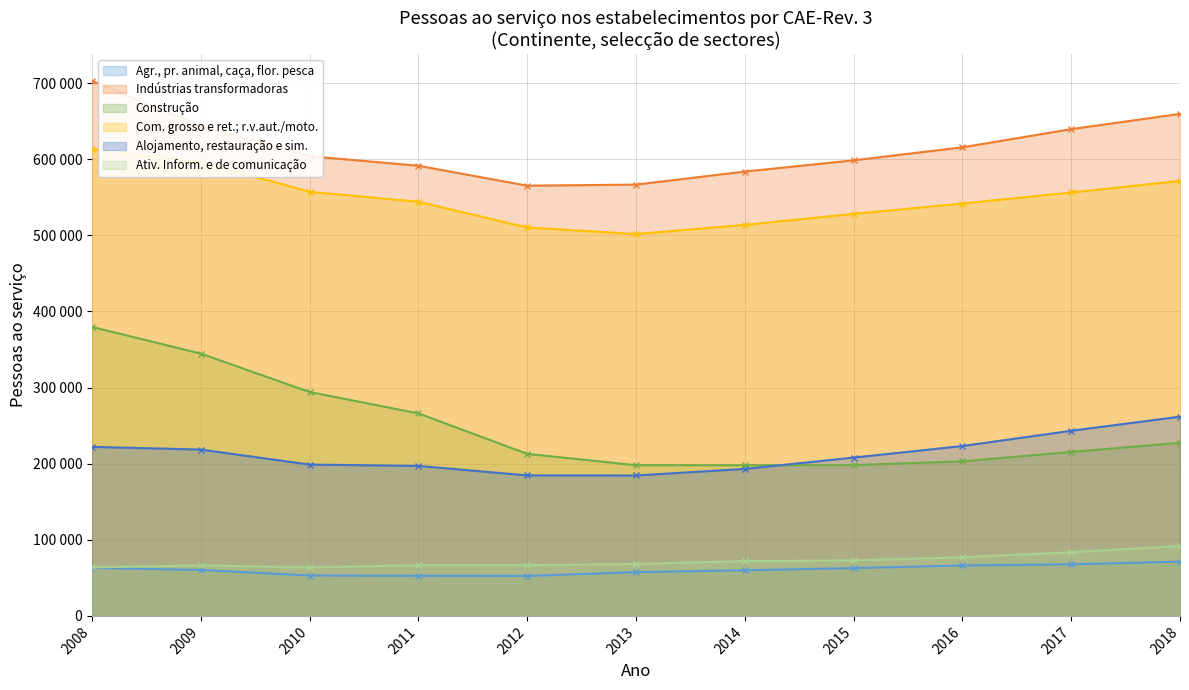

At which label does Indústrias transformadoras reach its minimum?

2012